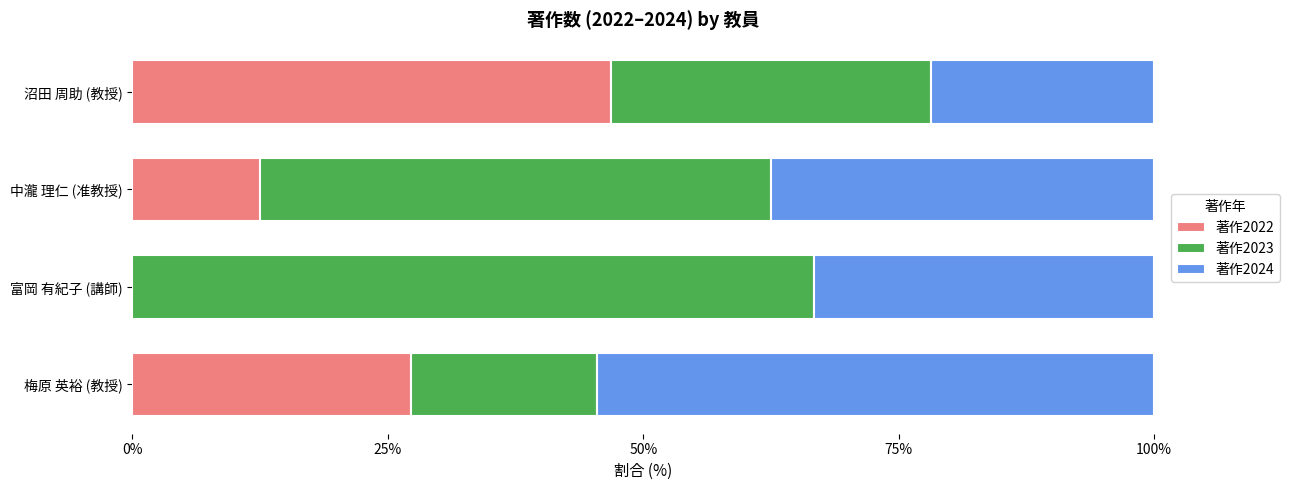

Is it true that 著作2022 equals -14.1 at 富岡 有紀子 (講師)?

False